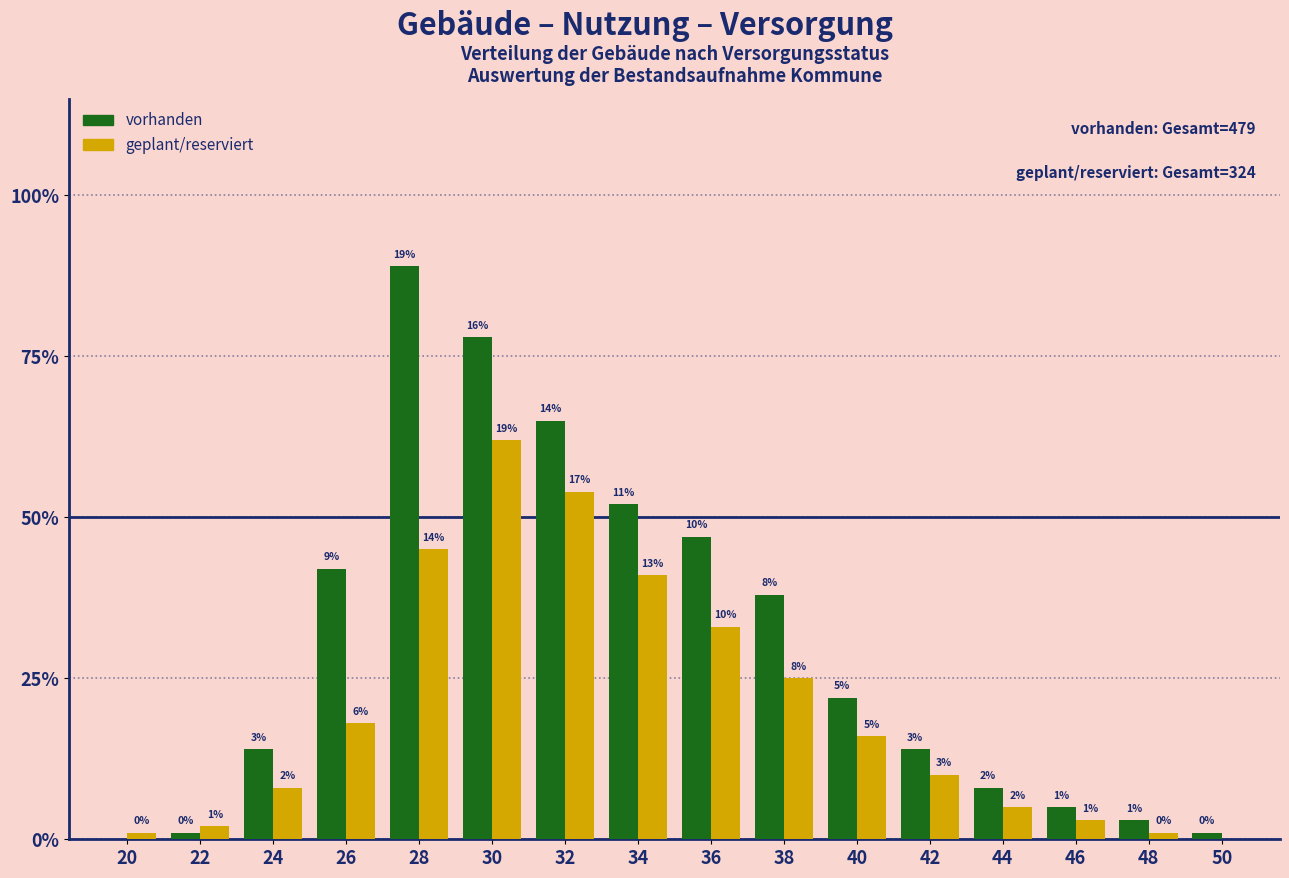

Which series has the largest total across all categories?

vorhanden